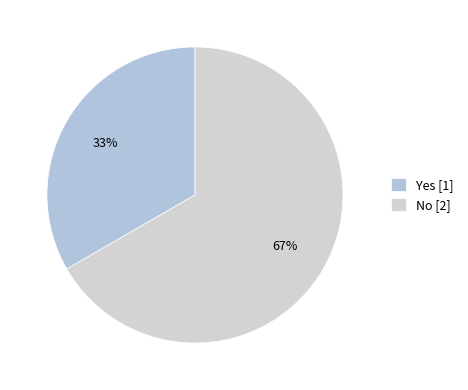

Count the number of slices in the pie.

2